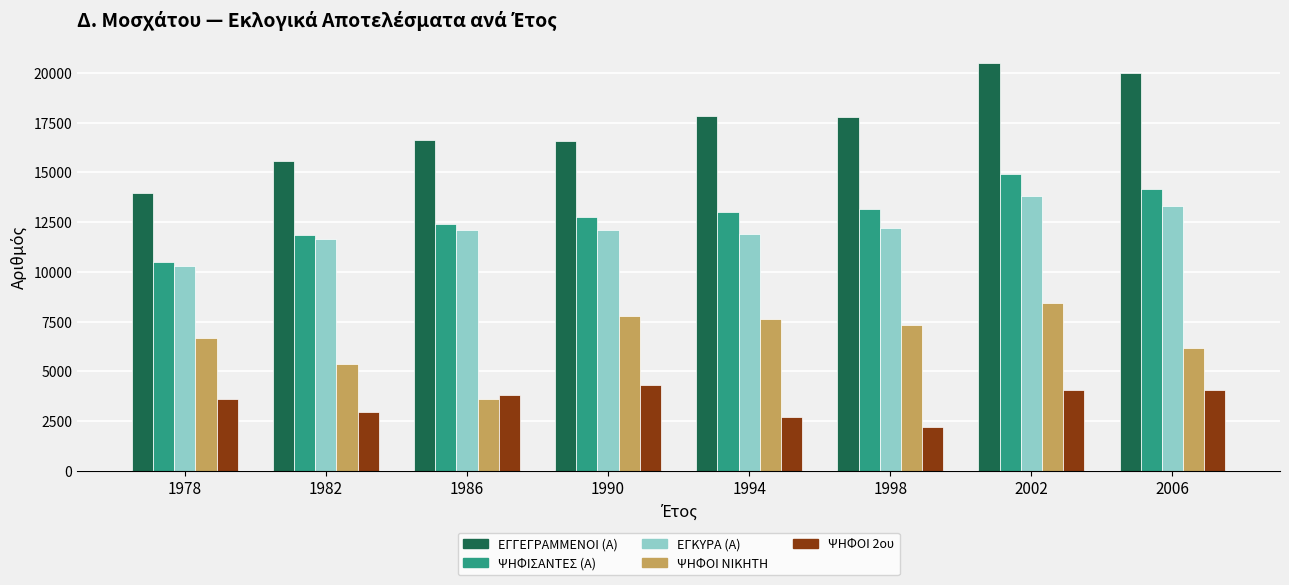

What is the smallest value displayed?

2197